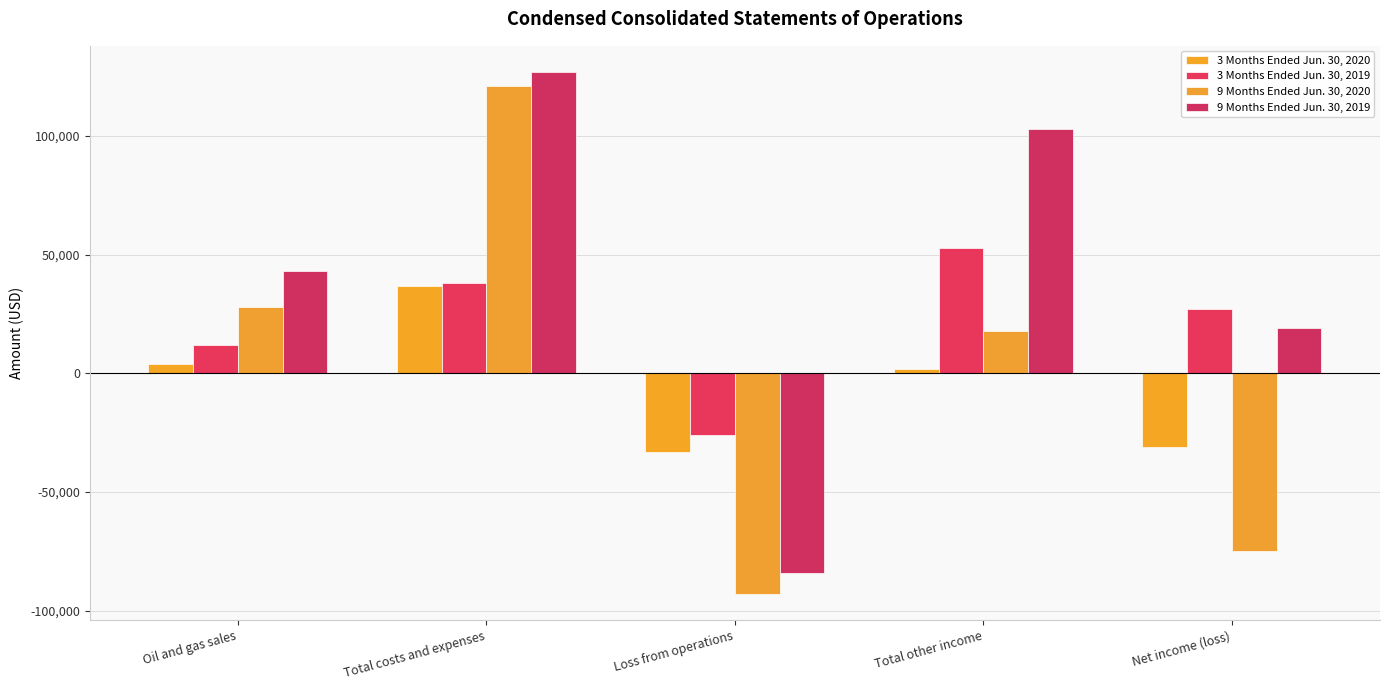

What position from the right is Net income (loss)?

1